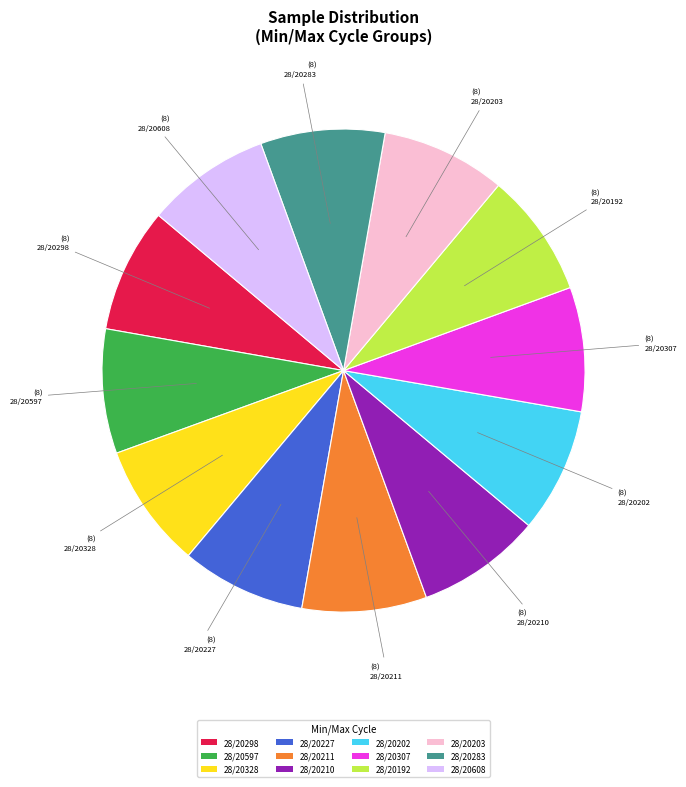

Approximately how many times larger is the value at 28/20211 compared to 28/20328?

1.0